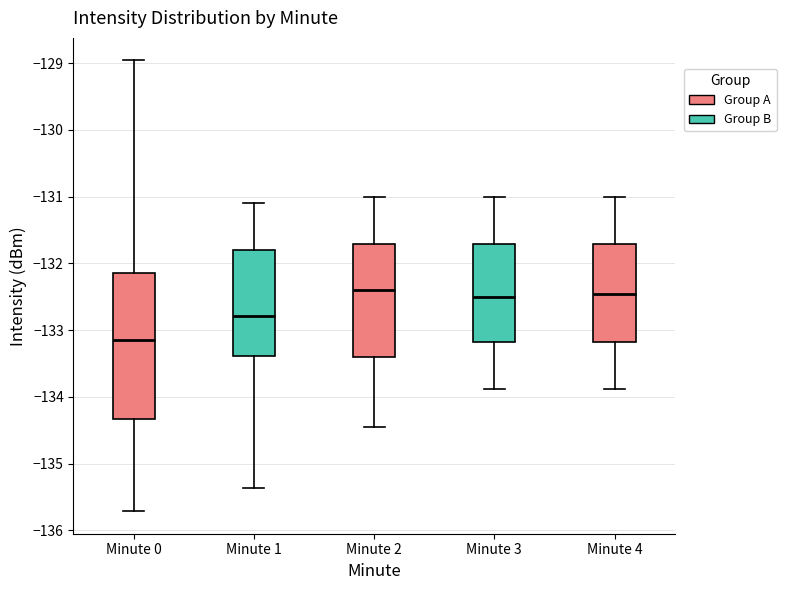

Reading left to right, read every box against the y-axis: the position of its median line, the range the box covers, and the ends of its whiskers. The values are not printed on the chart, so give them approximately, as read against the axis.

Minute 0: median -133.1, box -134.3 to -132.2, whiskers -135.7 to -129.0
Minute 1: median -132.8, box -133.4 to -131.8, whiskers -135.4 to -131.1
Minute 2: median -132.4, box -133.4 to -131.7, whiskers -134.5 to -131.0
Minute 3: median -132.5, box -133.2 to -131.7, whiskers -133.9 to -131.0
Minute 4: median -132.5, box -133.2 to -131.7, whiskers -133.9 to -131.0